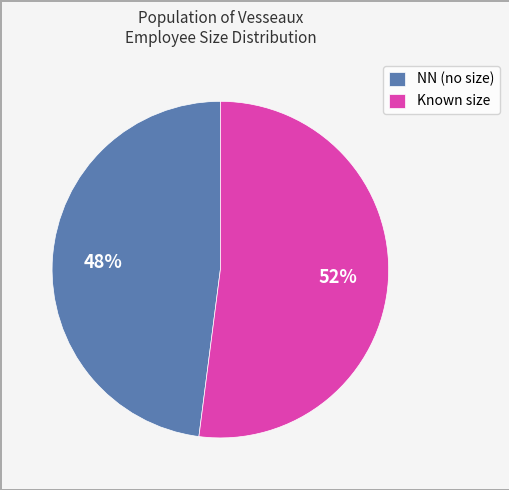

To the nearest percent, what is the average slice percentage?

50%